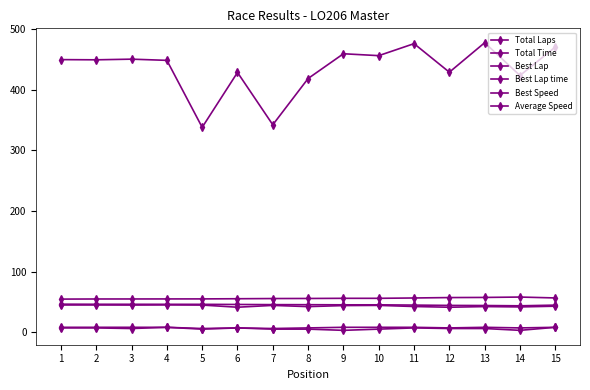

At which category does Best Speed reach its first local valley?

14